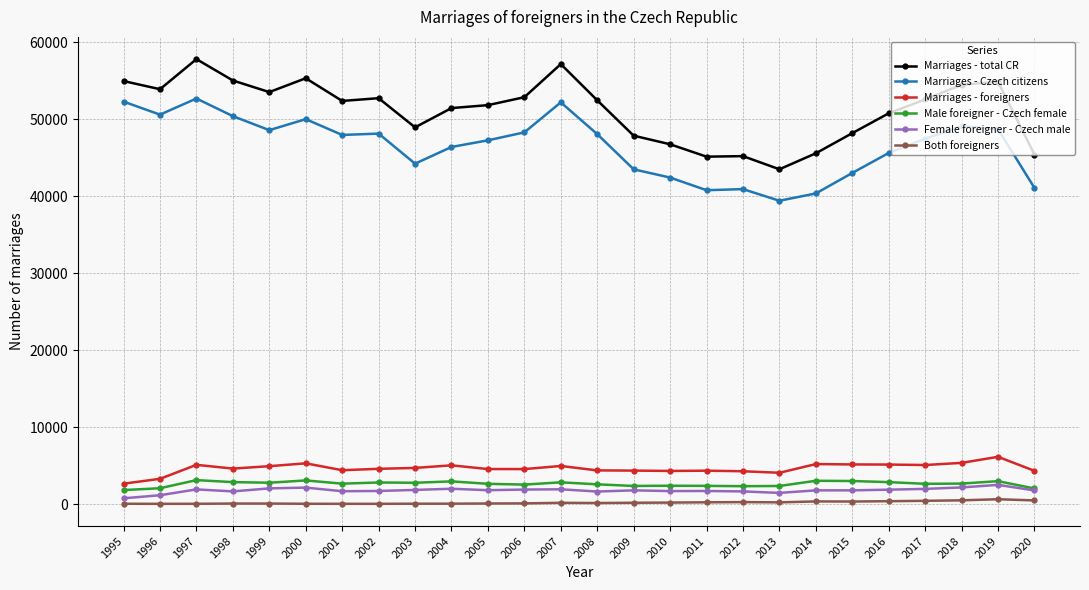

Where is Marriages - Czech citizens nearest to the value 46050?

2004